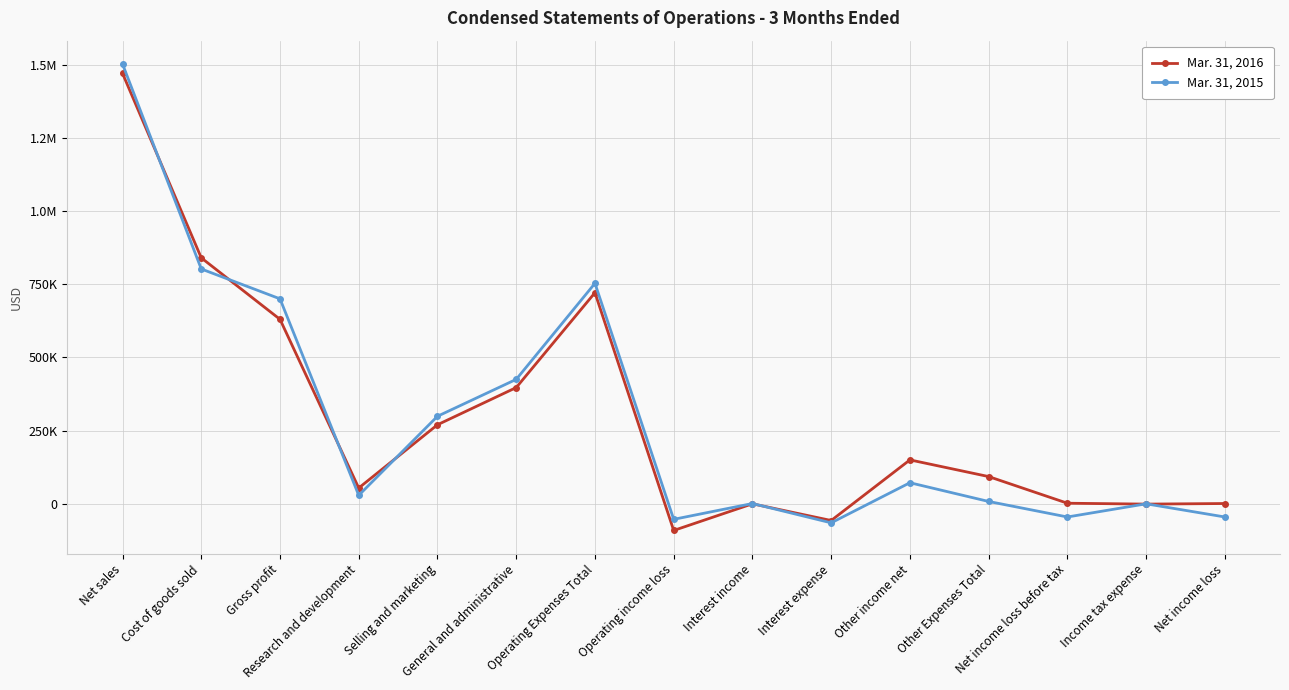

Is it true that Mar. 31, 2016 equals 121568 at Other Expenses Total?

False